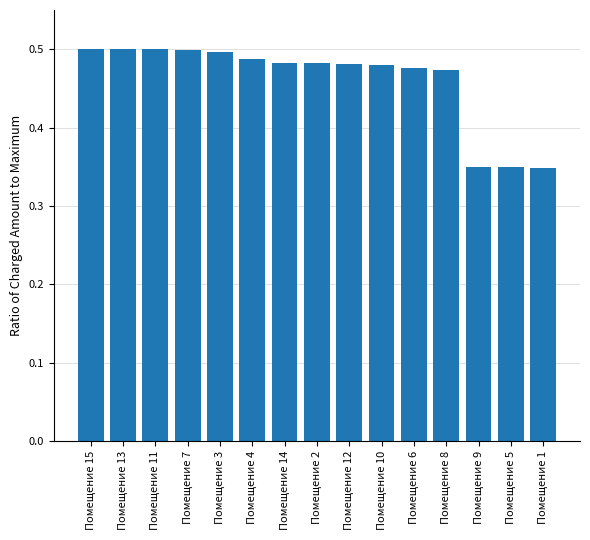

What is the difference between the maximum and minimum values?

0.2